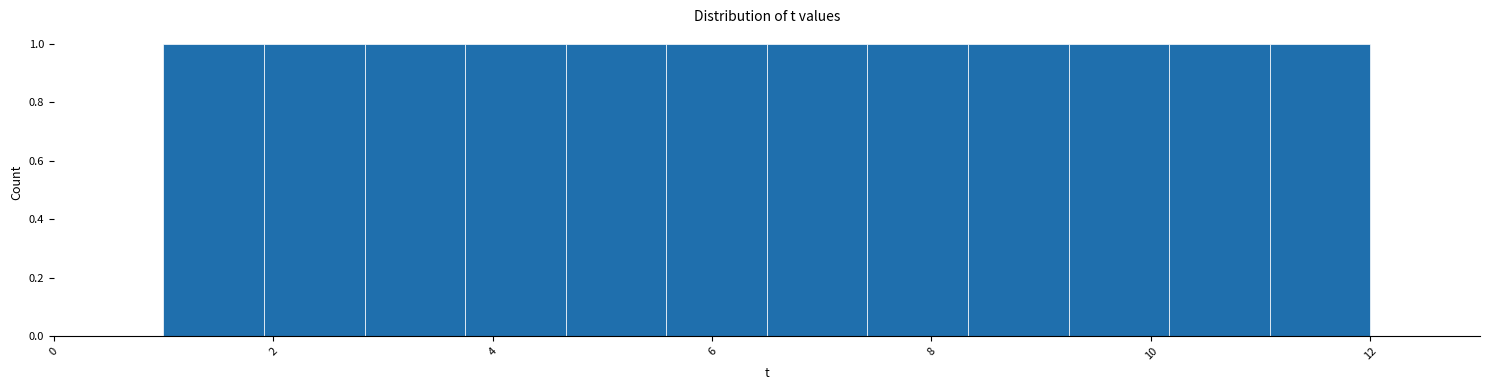

Reading left to right, list every bar in this chart as the range it spans on the x-axis followed by its height. Neither the bar edges nor the heights are printed on the chart, so give them approximately, as read against the axes.

1.0 to 2.0: 1
2.0 to 2.8: 1
2.8 to 3.8: 1
3.8 to 4.6: 1
4.6 to 5.6: 1
5.6 to 6.6: 1
6.6 to 7.4: 1
7.4 to 8.4: 1
8.4 to 9.2: 1
9.2 to 10.2: 1
10.2 to 11.0: 1
11.0 to 12.0: 1